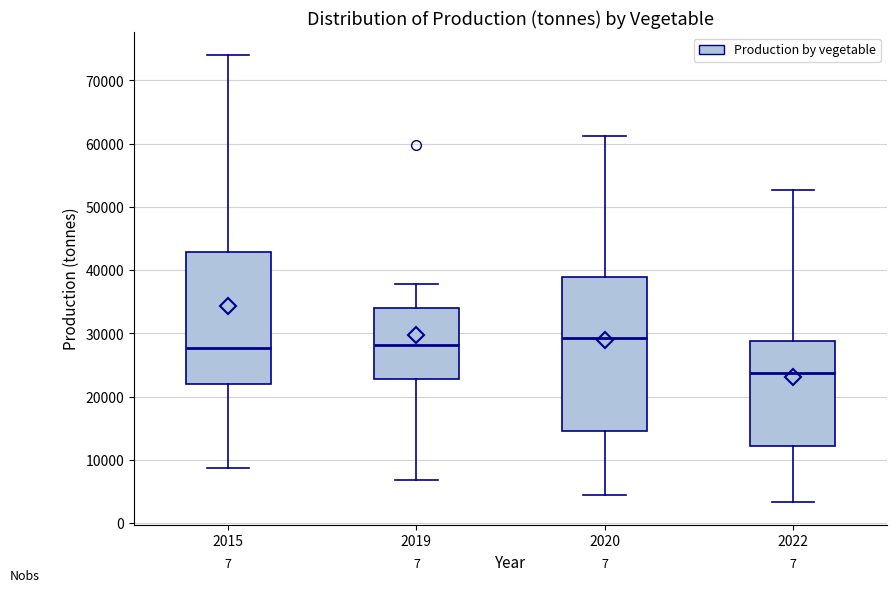

Where does the lower whisker of the box at x = 2020 end on the y-axis? The values are not printed on the chart, so give them approximately, as read against the axis.

4000